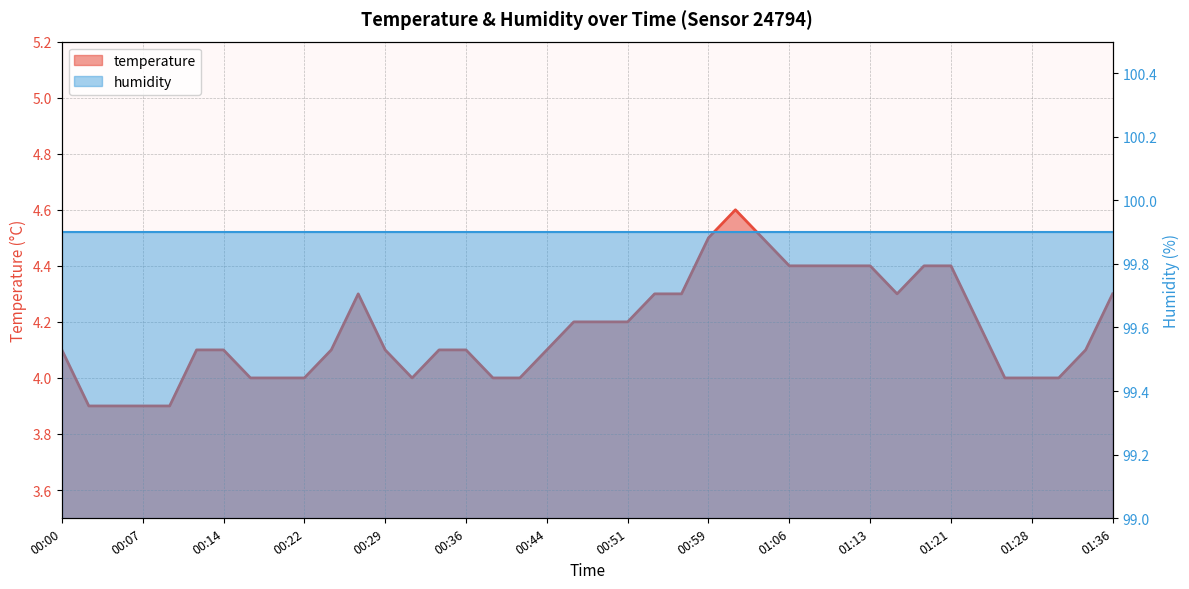

How many points are lower than both their immediate neighbors (excluding endpoints)?

2